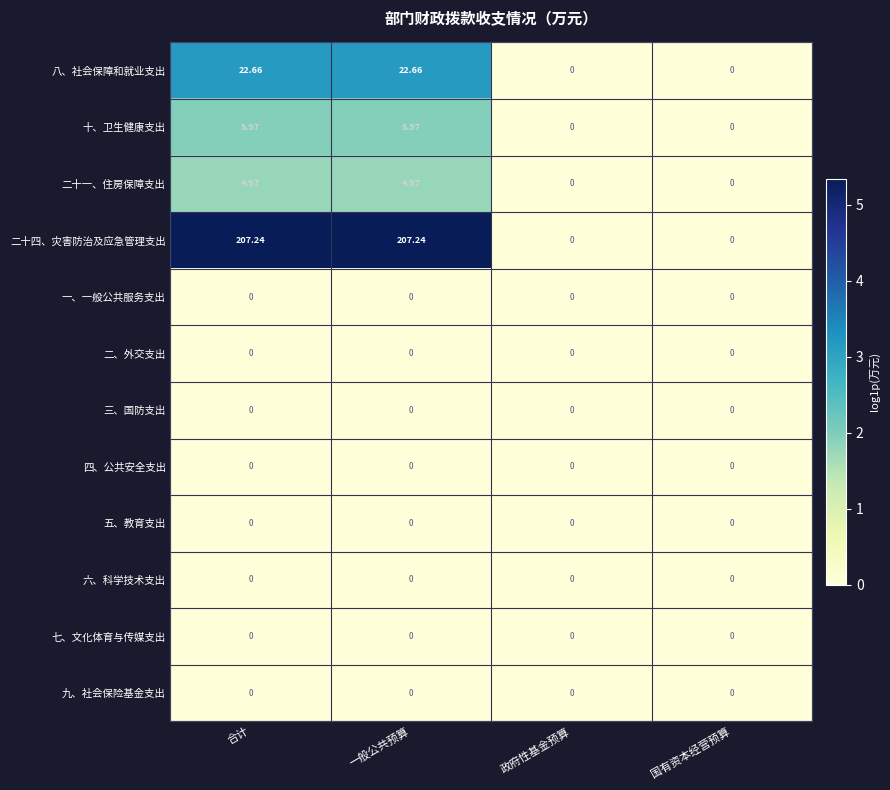

Which series has the largest total across all categories?

二十四、灾害防治及应急管理支出